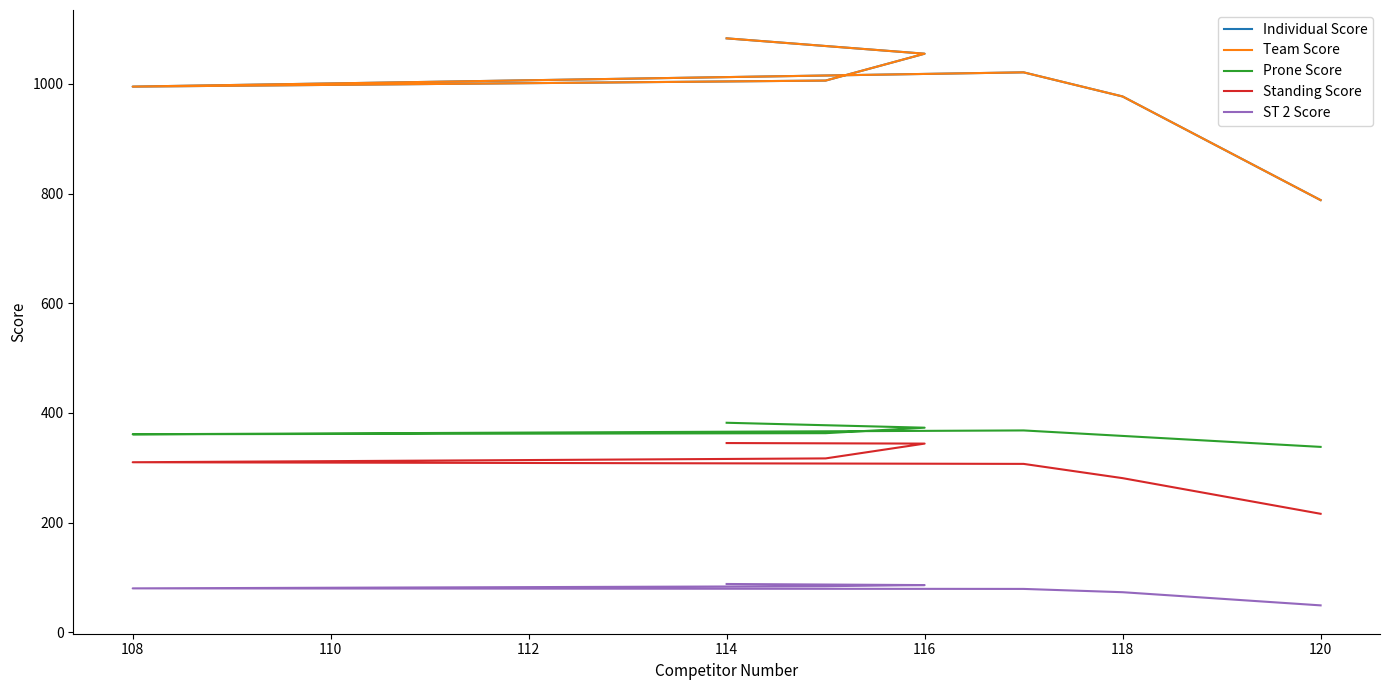

What is the value of the Standing Score point at the 7th from the left?

216